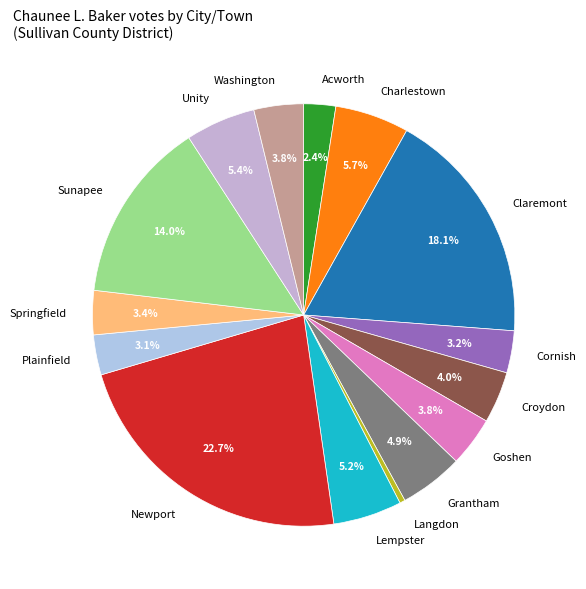

Count the number of slices in the pie.

15